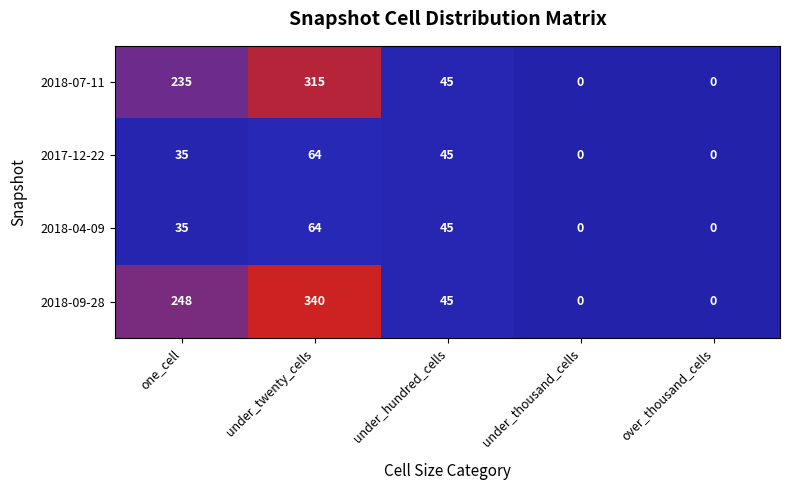

What is the sum of all 2018-07-11 values?

595